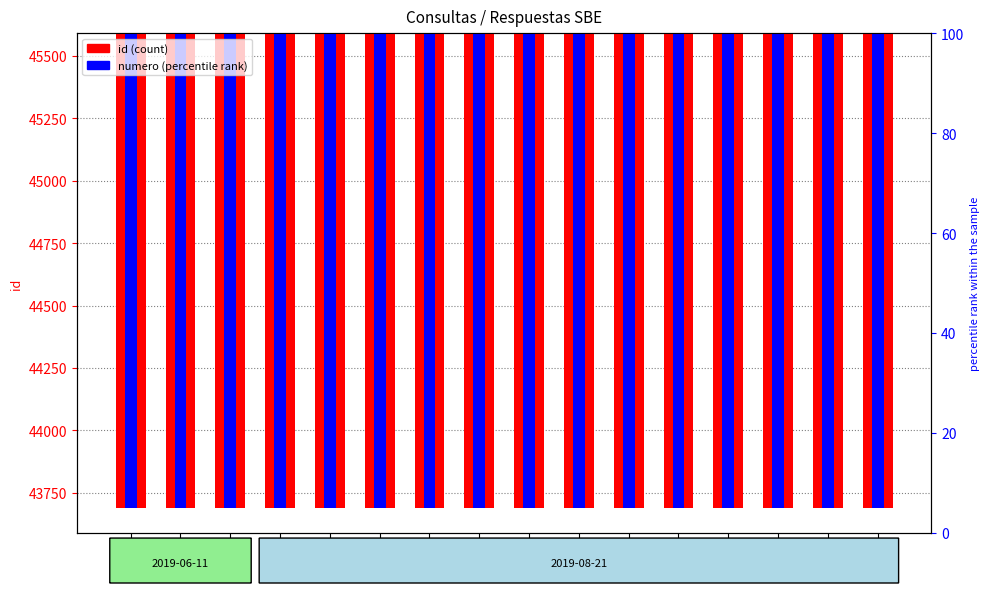

At which category is the sum across all series the highest?

45391